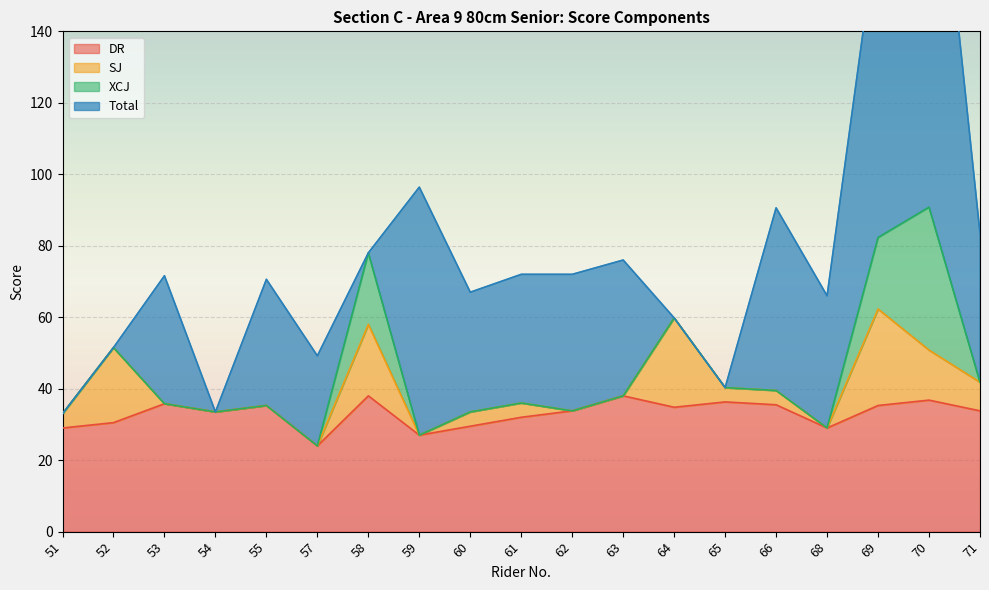

Between which two adjacent categories do XCJ and Total first intersect?

57 and 58